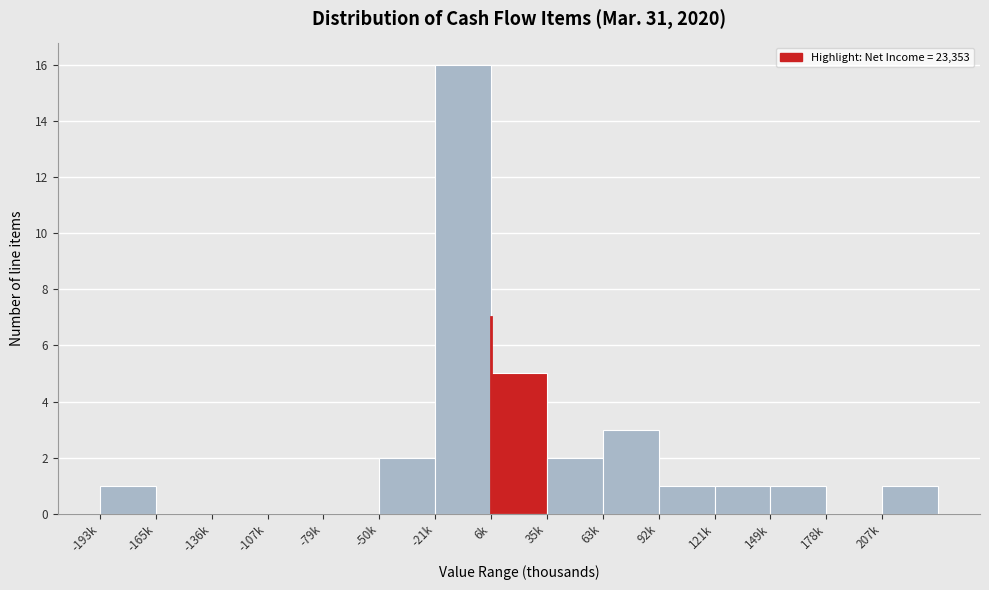

Reading left to right, list all the values displayed in this chart.

-193k=1	-165k=0	-136k=0	-107k=0	-79k=0	-50k=2	-21k=16	6k=5	35k=2	63k=3	92k=1	121k=1	149k=1	178k=0	207k=1